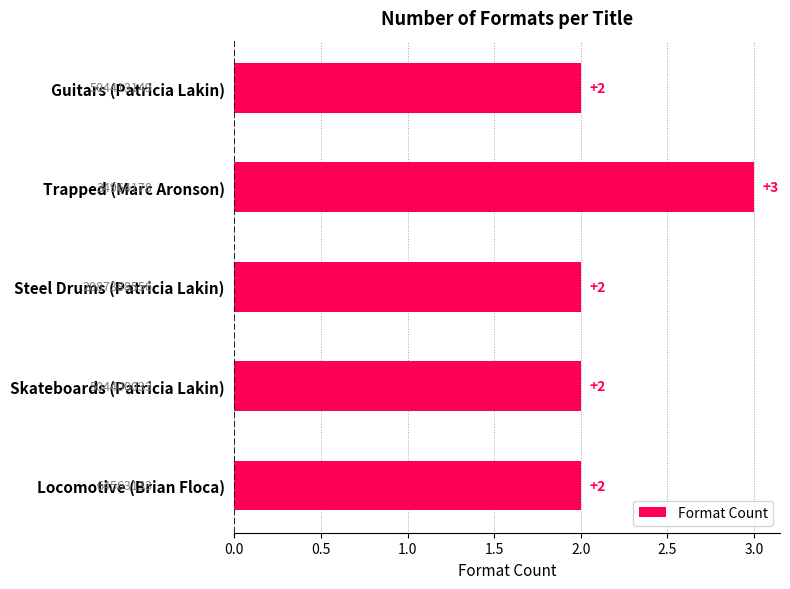

How many values are between 2 and 3?

5